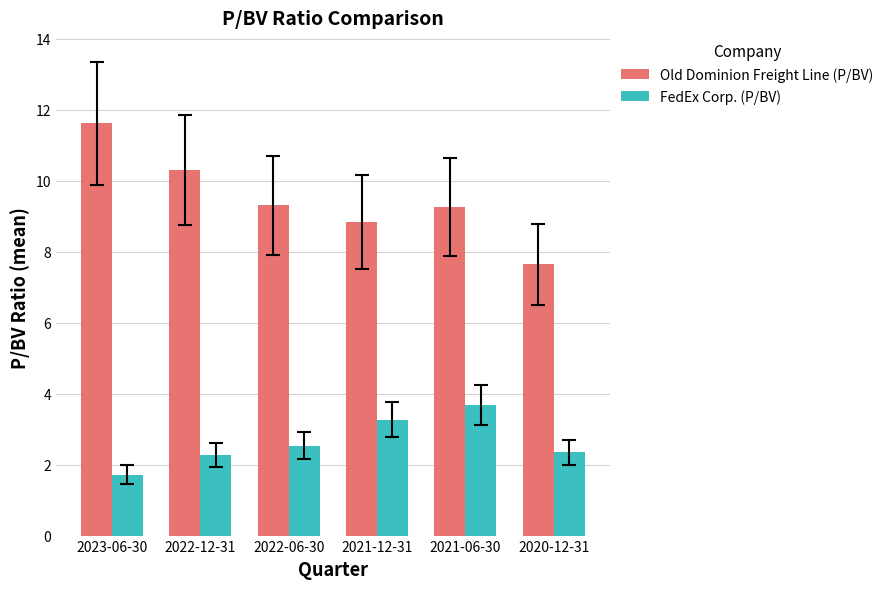

What is the highest value of the Old Dominion Freight Line (P/BV) series?

11.6